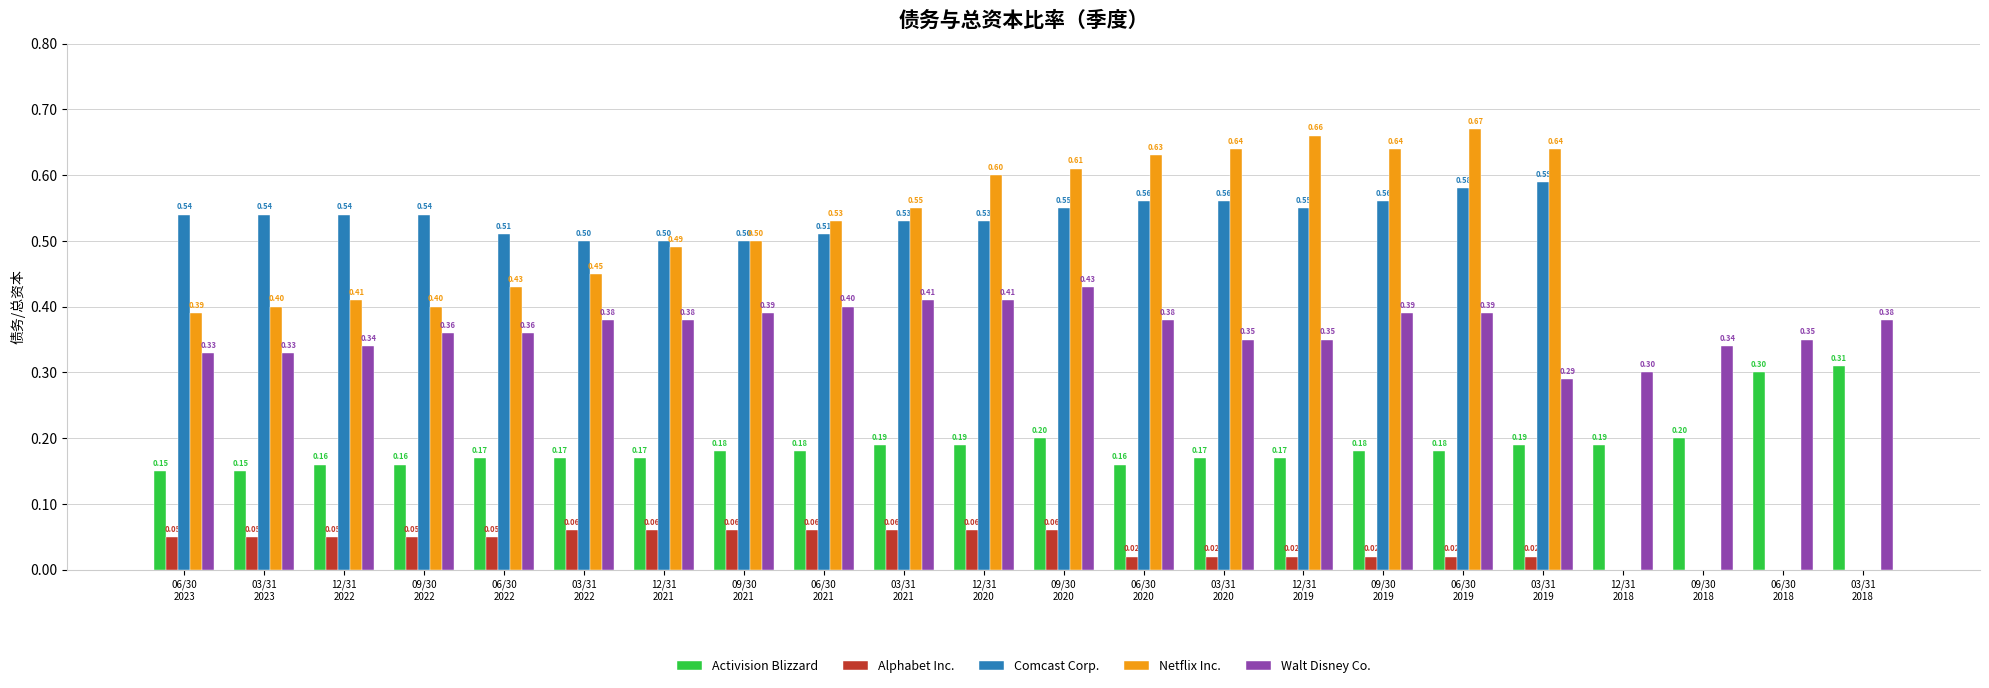

How many Walt Disney Co. values are between 0 and 1?

22